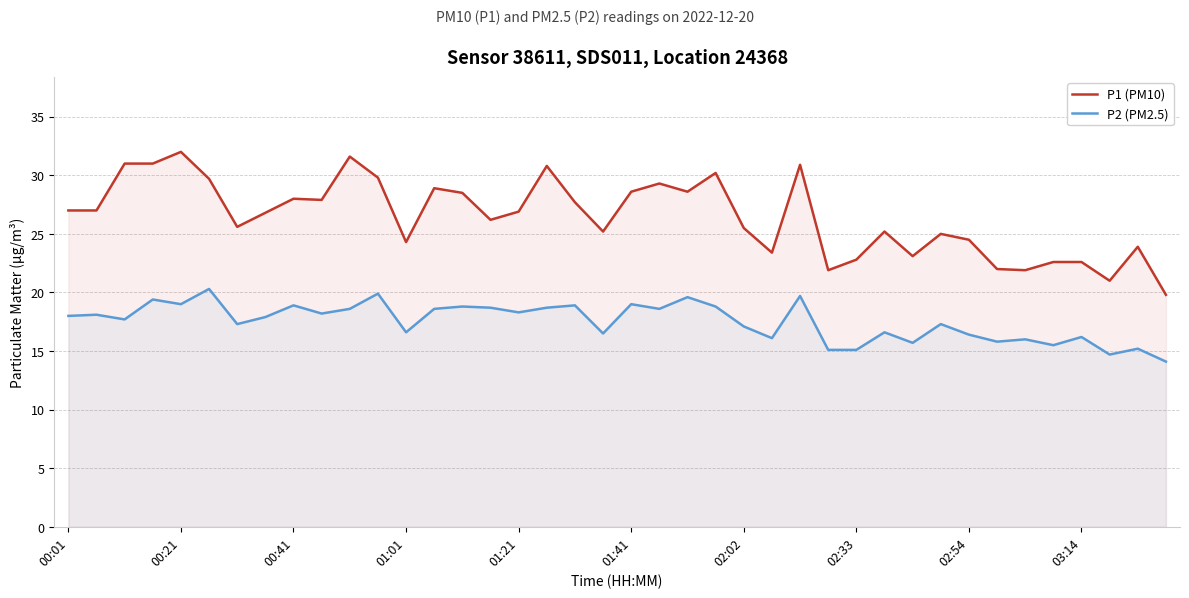

At which category does the chart reach its minimum across all series?

39